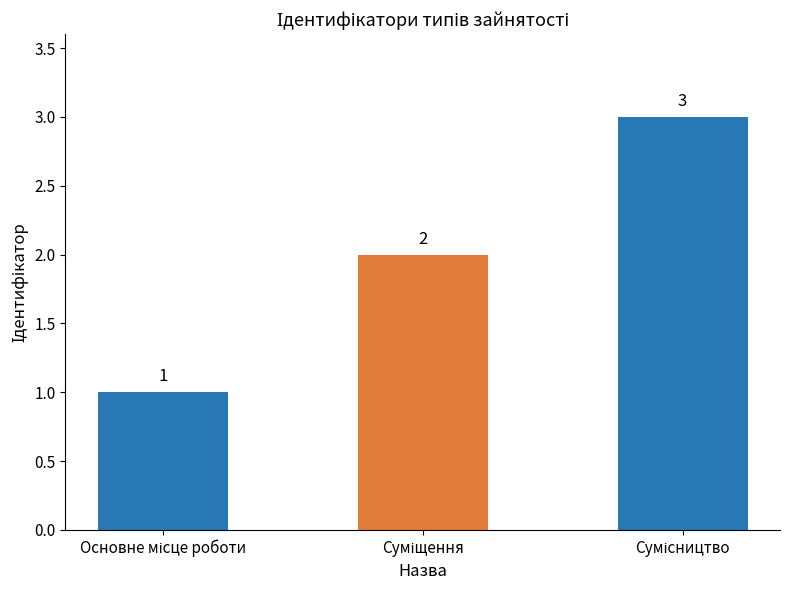

What is the maximum value shown in the chart?

3